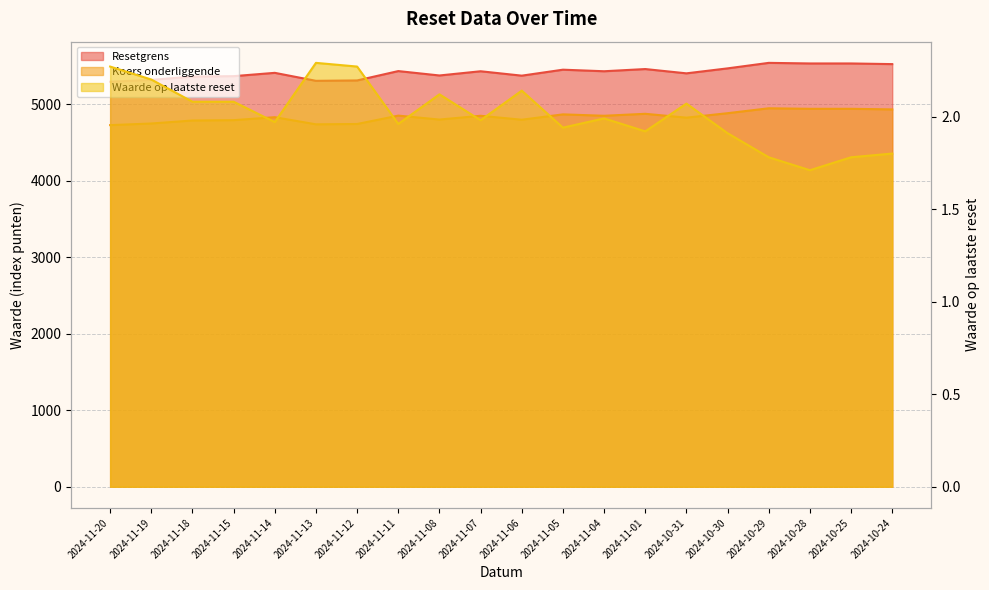

What is the difference between the maximum and minimum values in the Resetgrens series?

246.7